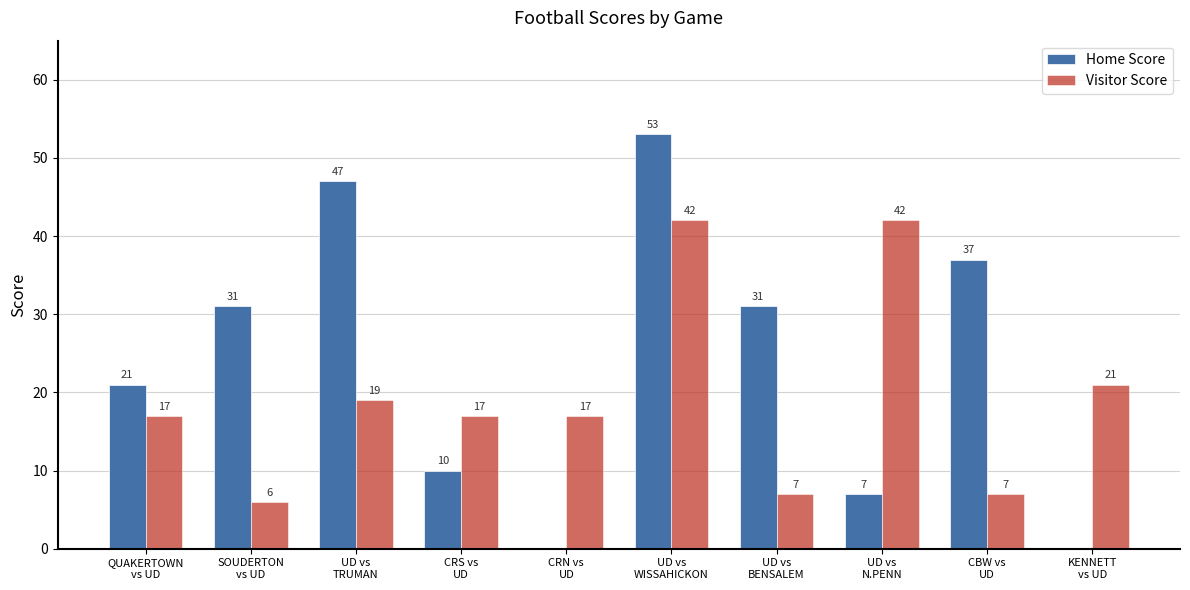

How many data points does each series have?

10